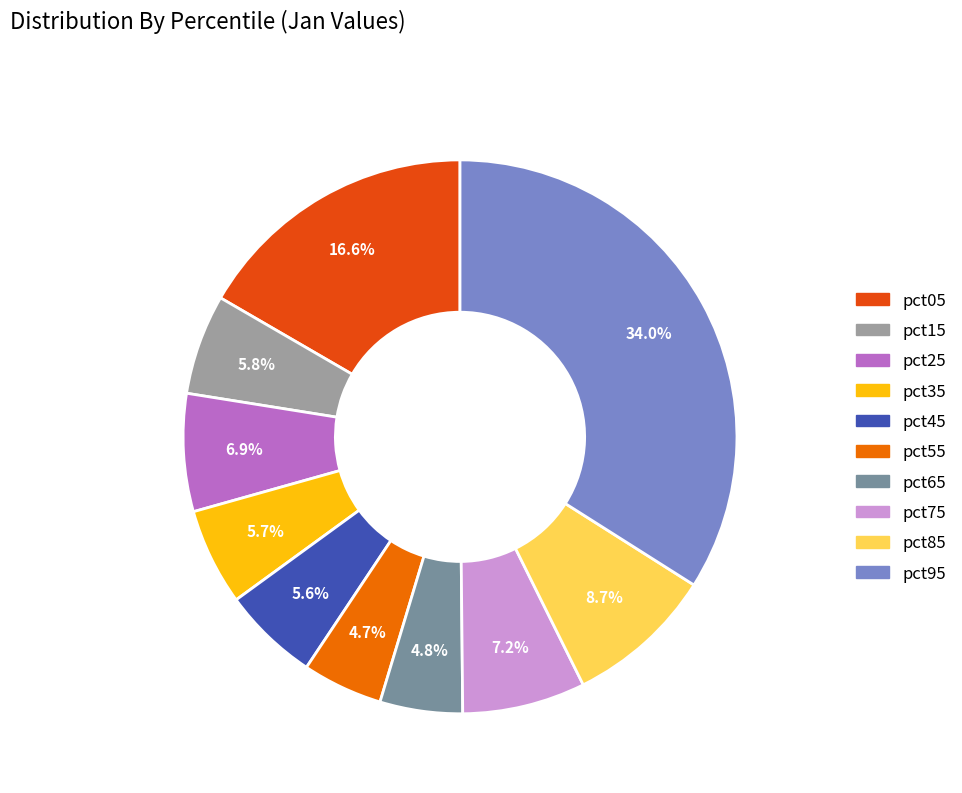

The pct65 slice represents 5% of the pie. True or false?

True